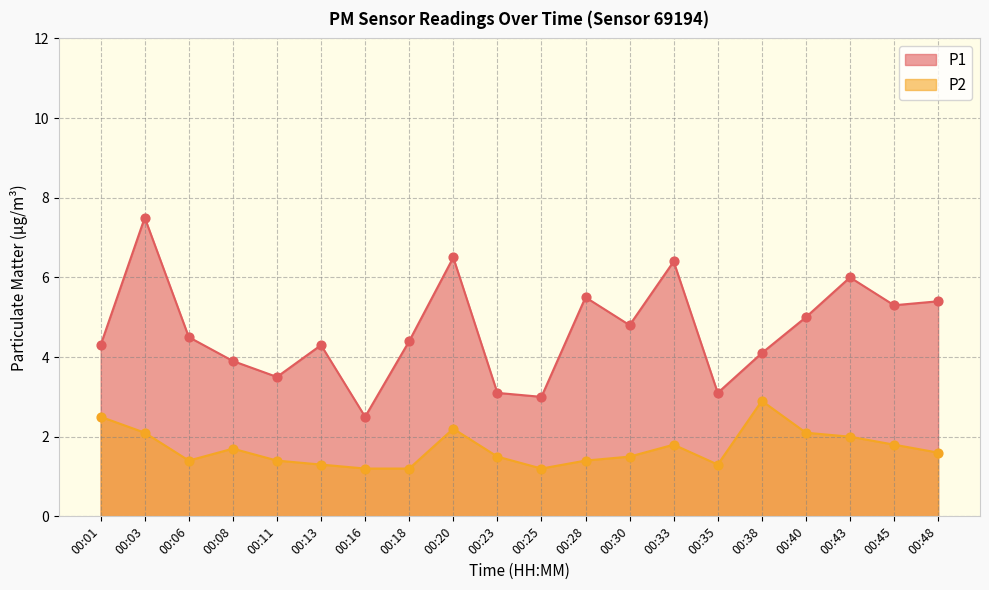

Which series has the largest total across all categories?

P1